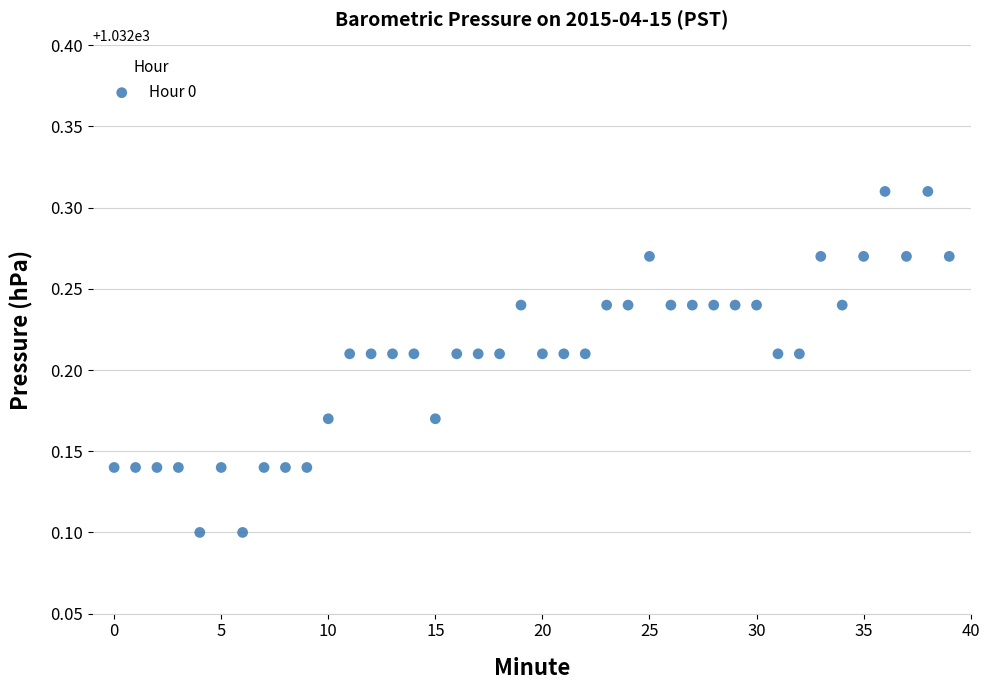

Count the number of points in this scatter plot.

40